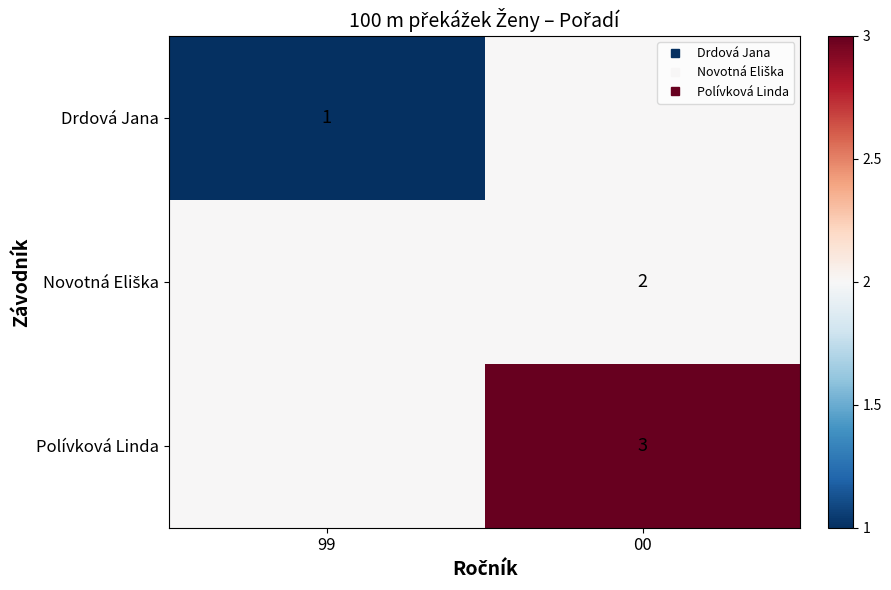

At which category does the chart reach its minimum across all series?

99